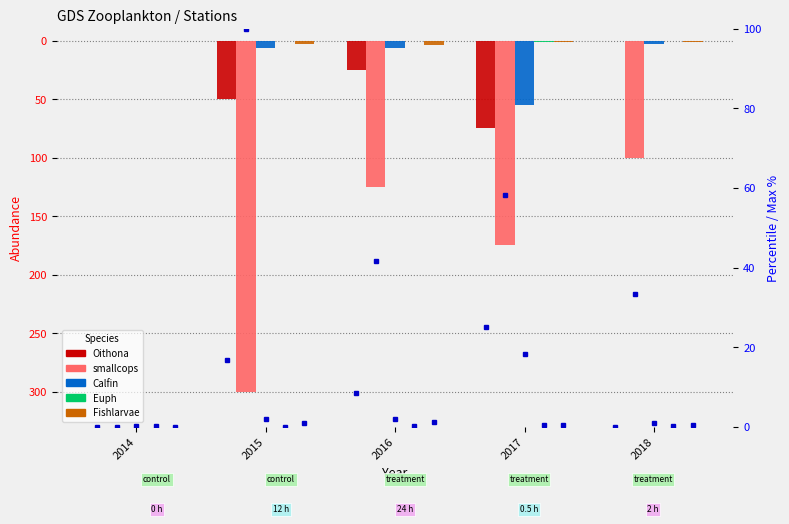

How many groups of bars are there?

5